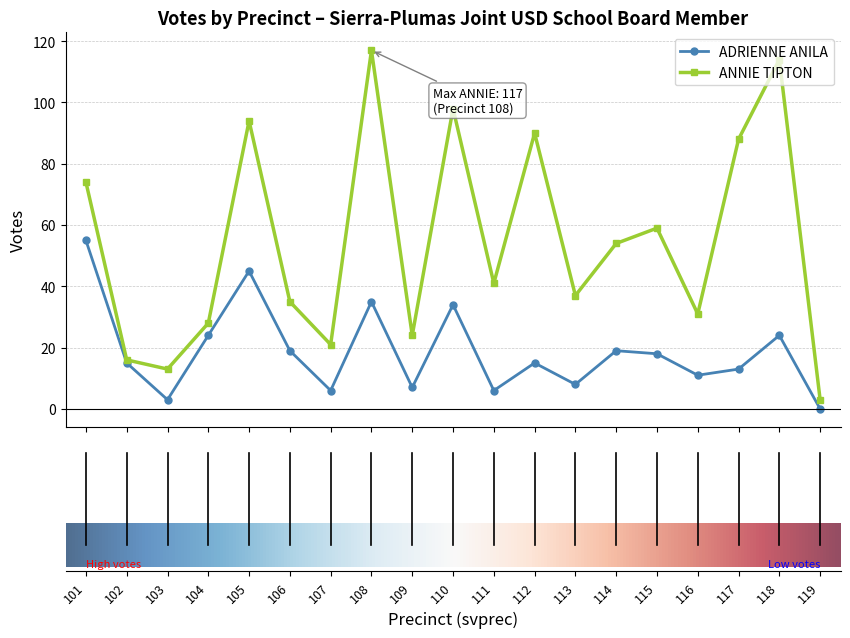

Which series has the largest total across all categories?

ANNIE TIPTON